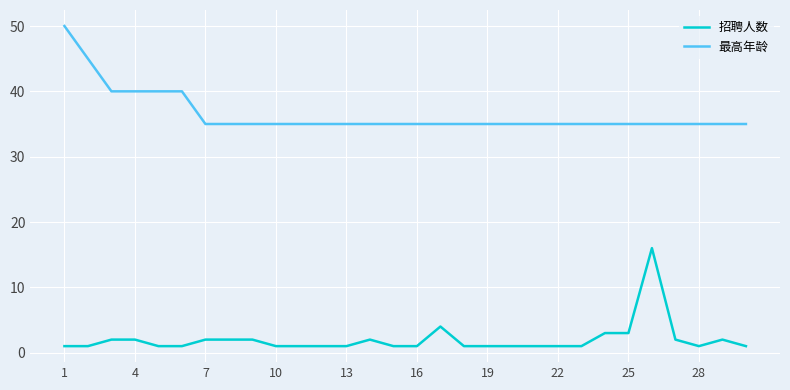

True or false: 最高年龄 and 招聘人数 cross at least once.

False